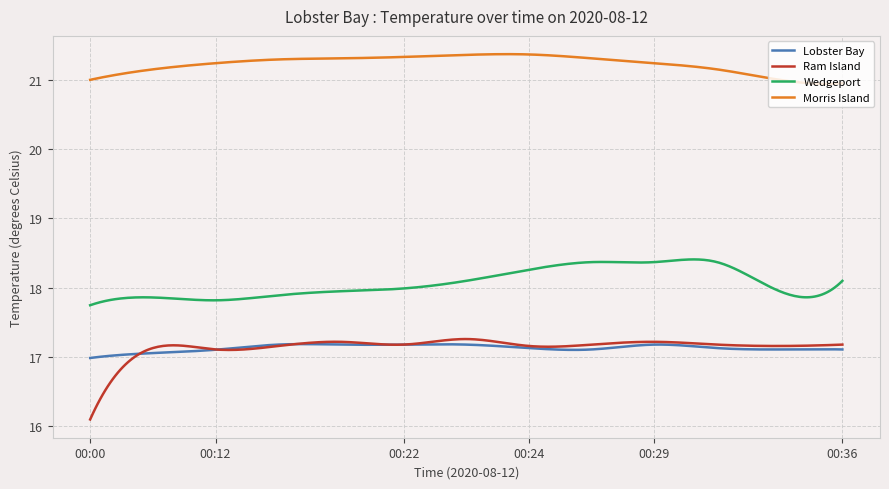

What is the difference between the maximum and minimum values in the Morris Island series?

0.4